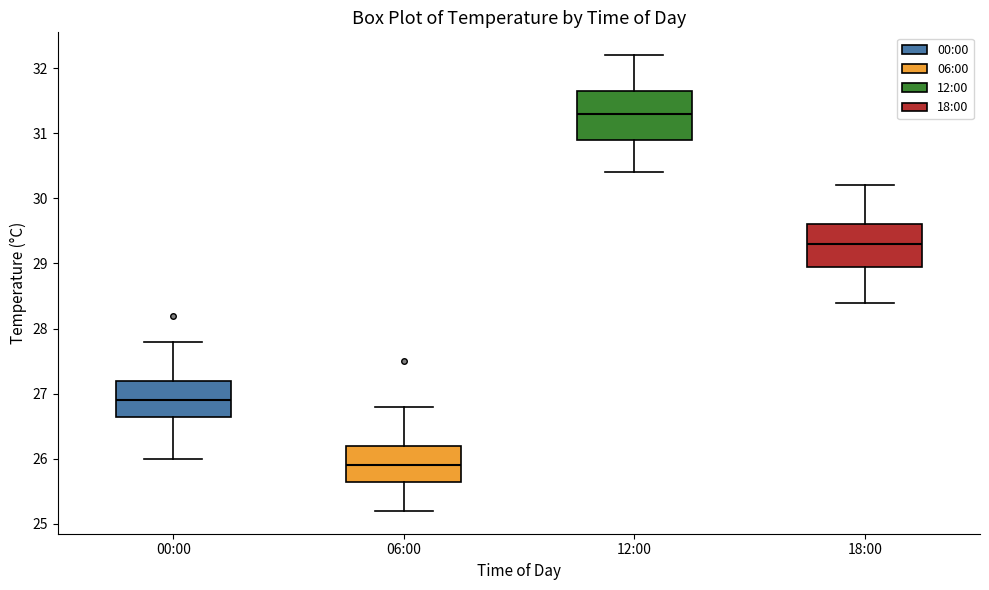

Which box's median line is the lowest?

06:00